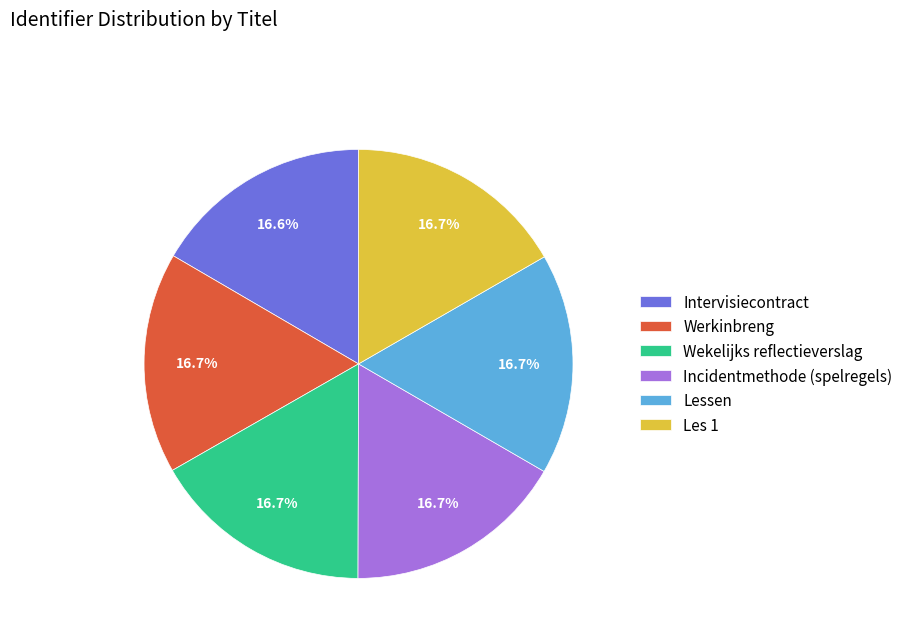

Approximately how many times larger is the value at Lessen compared to Les 1?

1.0